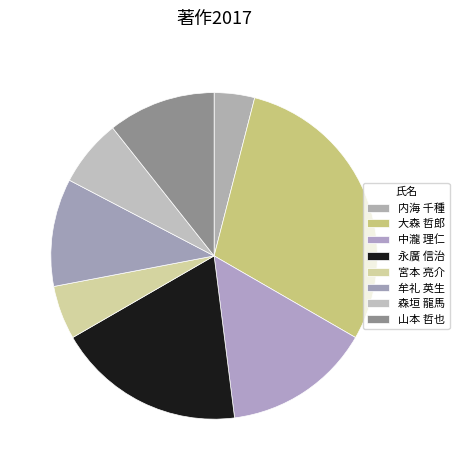

The 森垣 龍馬 slice represents 1% of the pie. True or false?

False